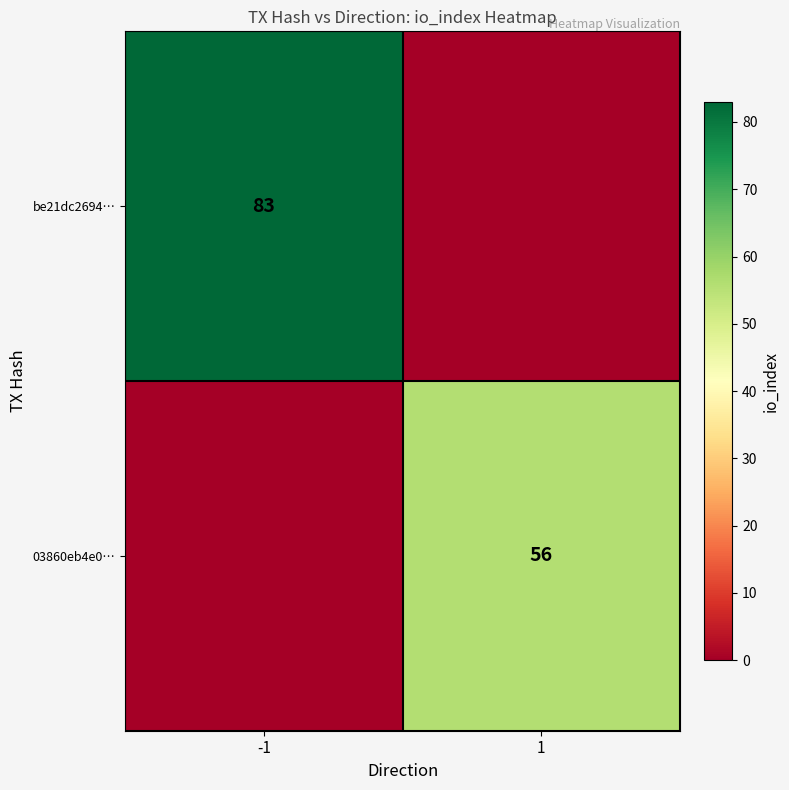

The 03860eb4e0… series shows 56 at 1. True or false?

True